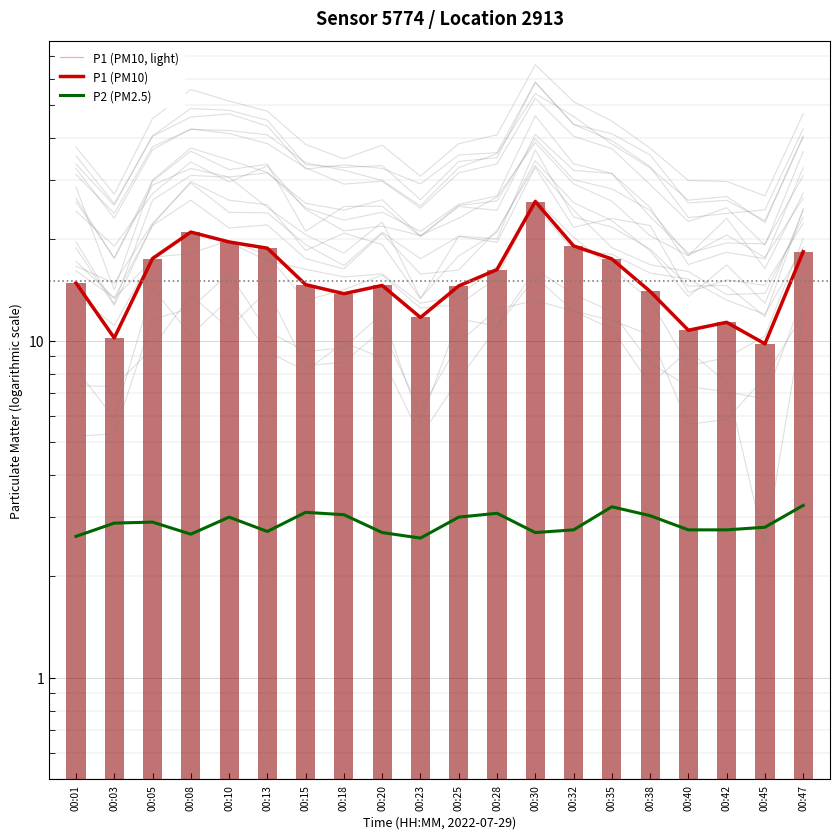

What is the difference between the P2 (PM2.5) values at 00:42 and 00:15?

0.4